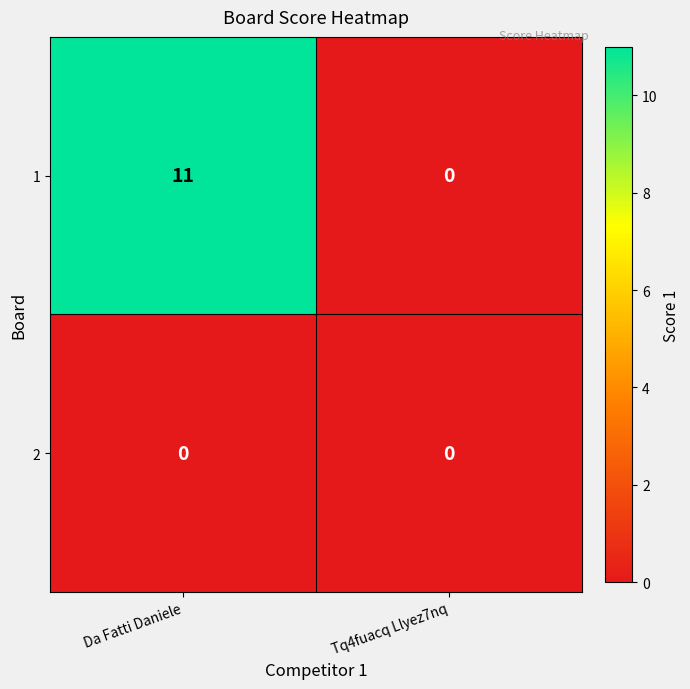

True or false: 1 has a value of 11 at Da Fatti Daniele.

True